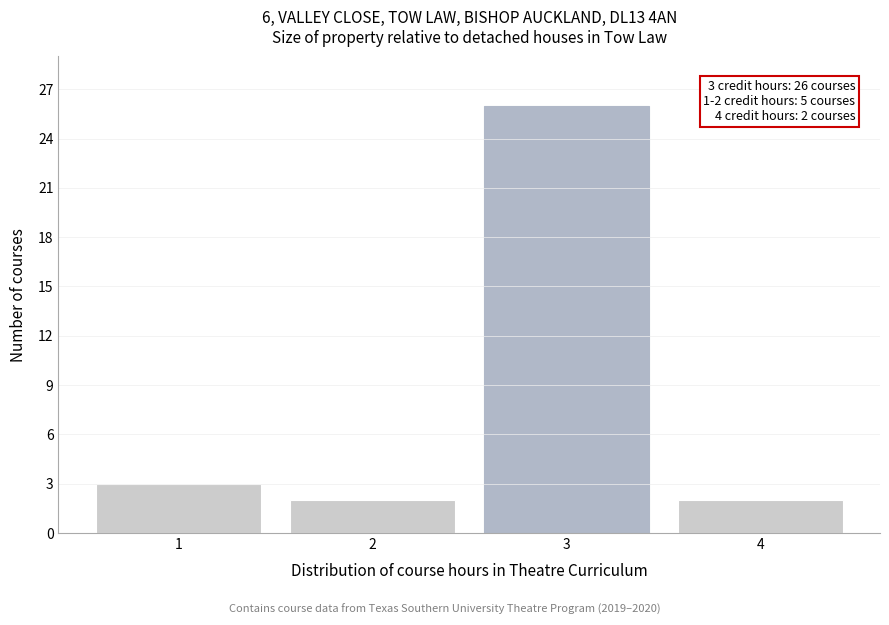

Reading left to right, extract all data points from this chart.

1=3	2=2	3=26	4=2